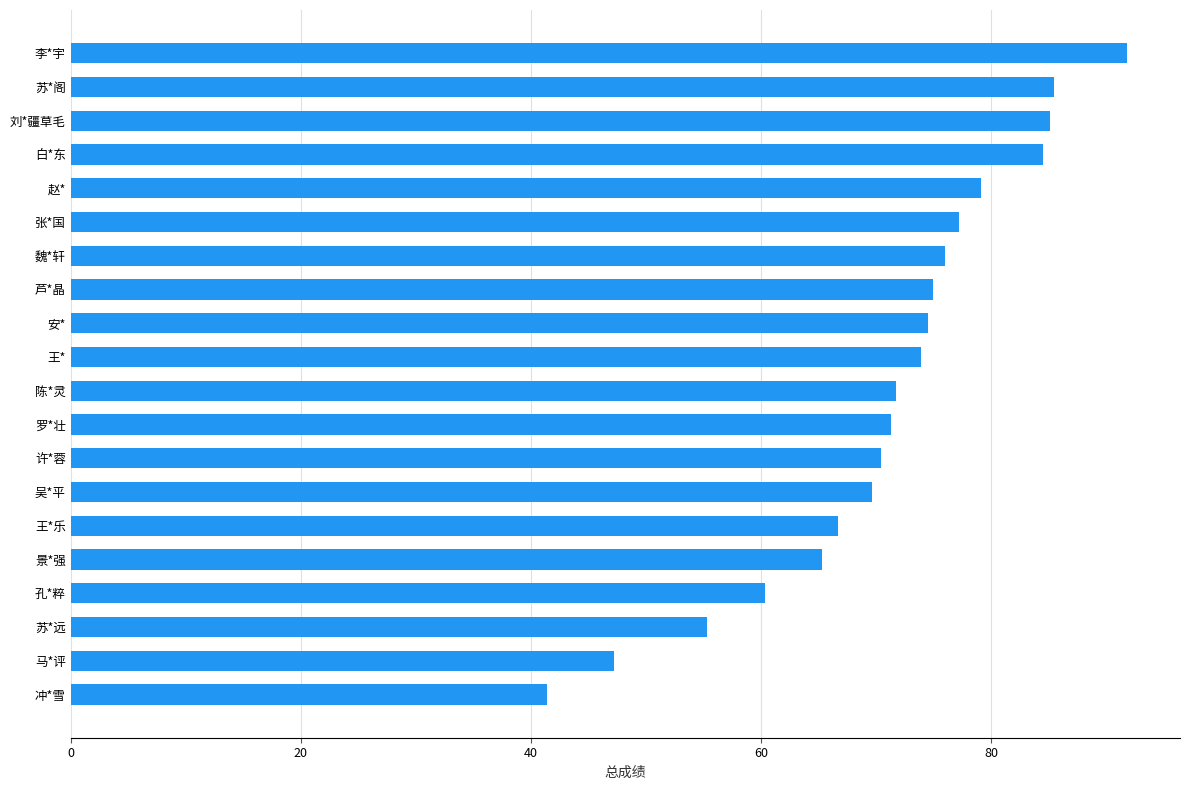

What is the difference between the second highest and second lowest values?

38.3